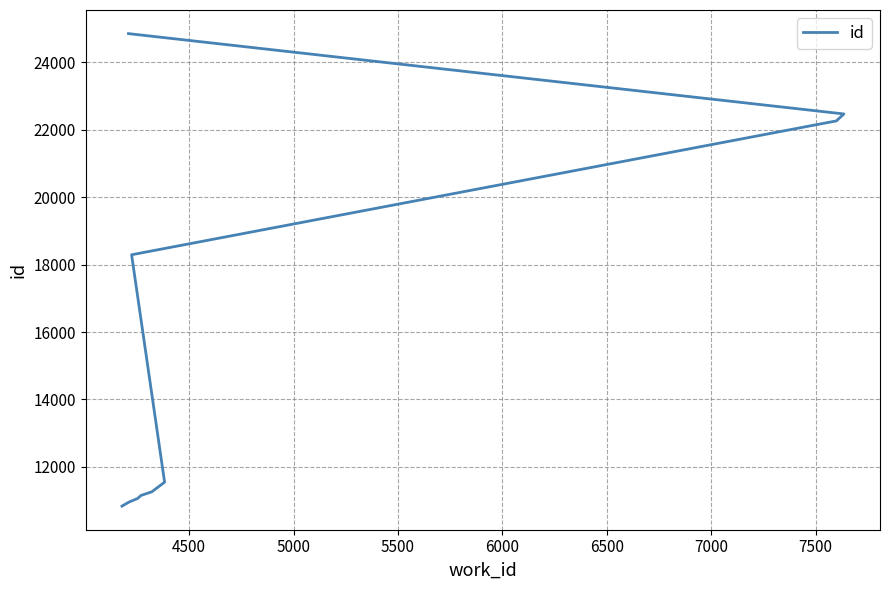

Is this an area chart (filled region under the line)?

No